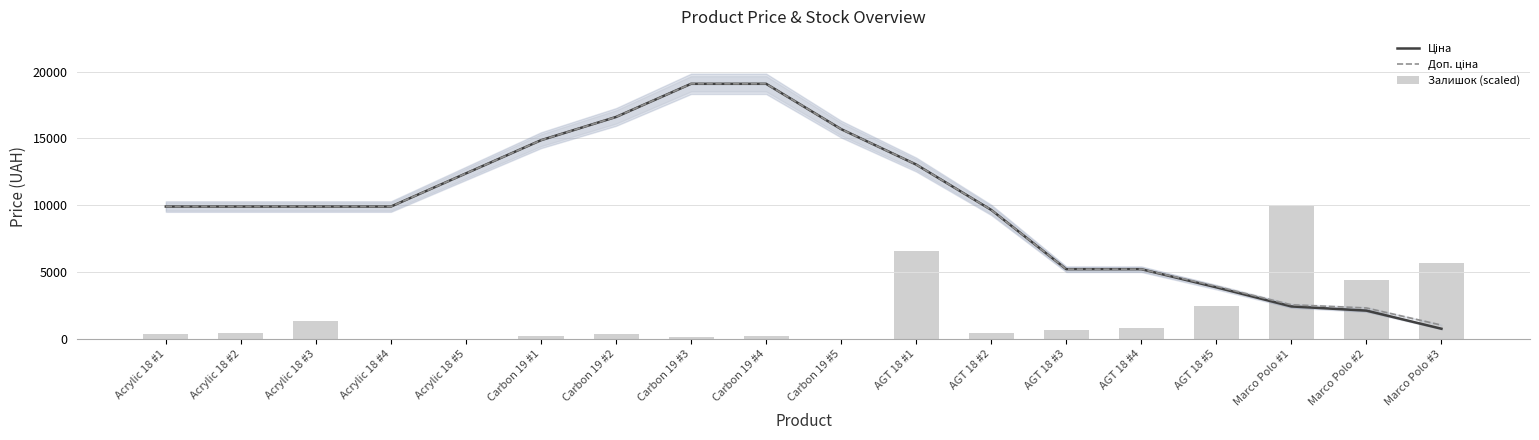

What is the maximum value shown in the chart?

19089.1